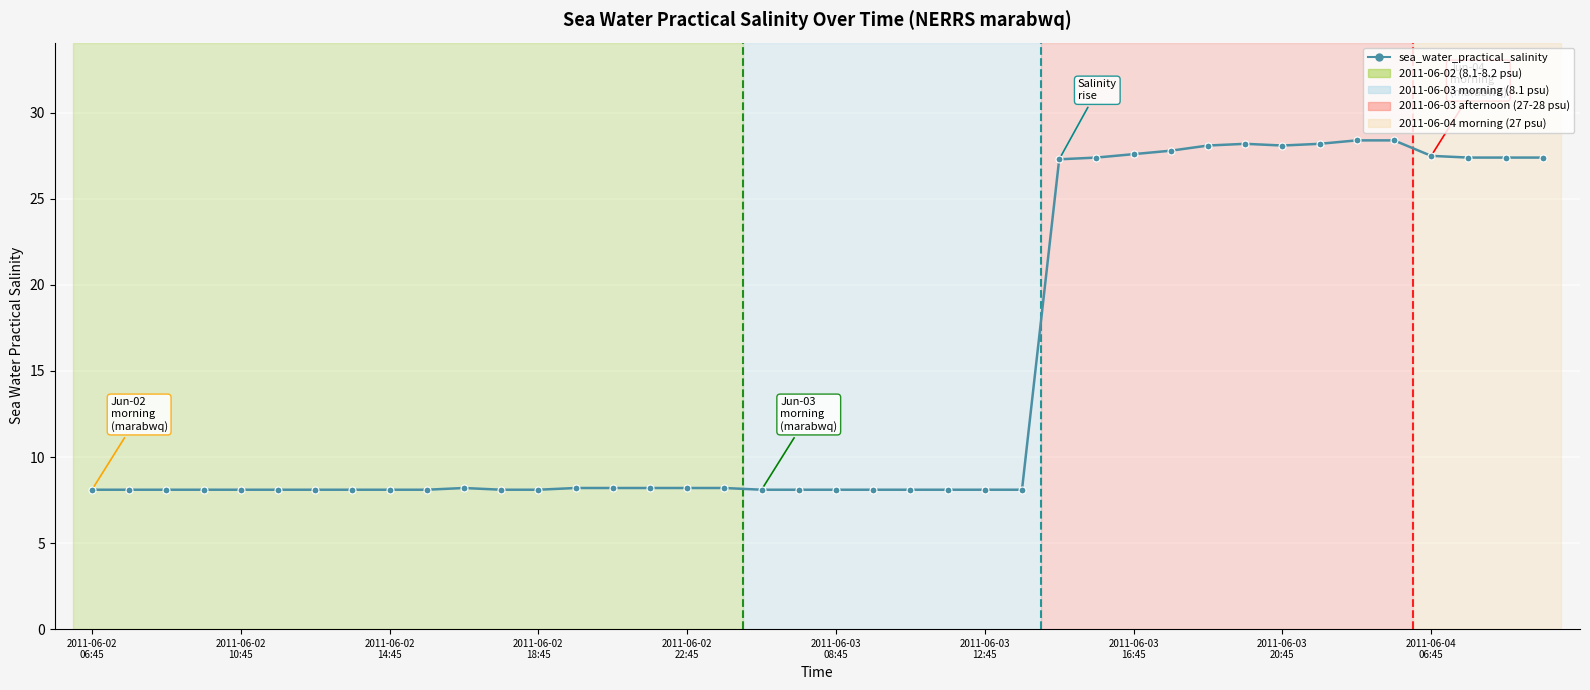

True or false: there are more than 0 points higher than both neighbors.

True